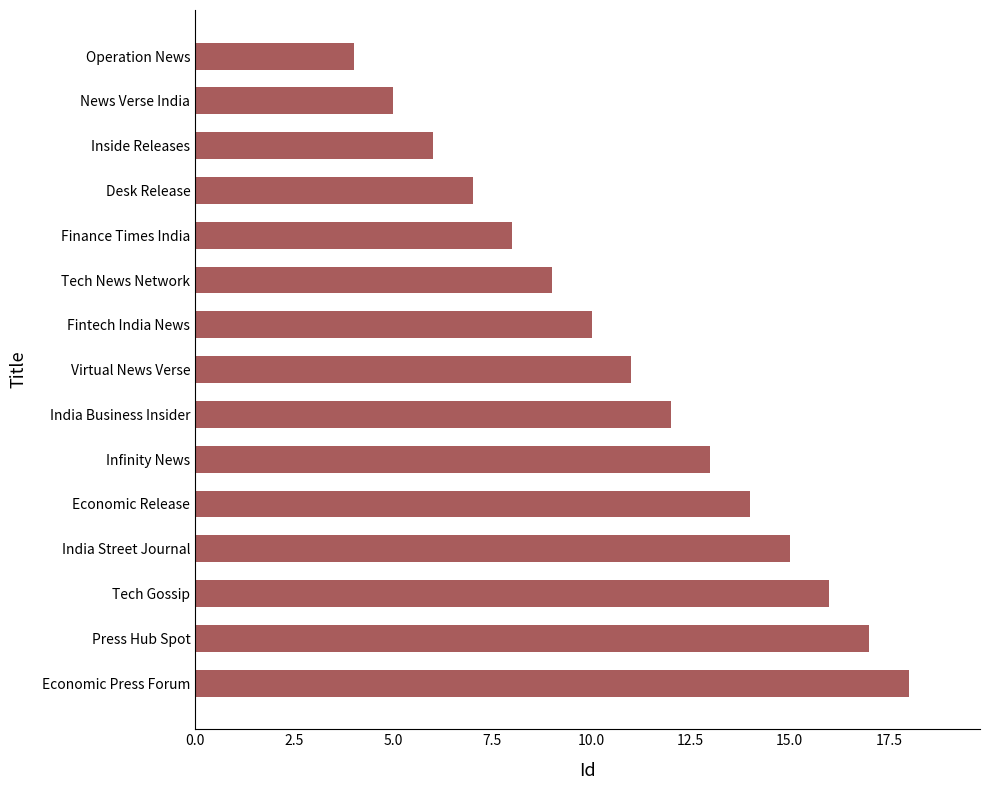

How many values are below 11?

7